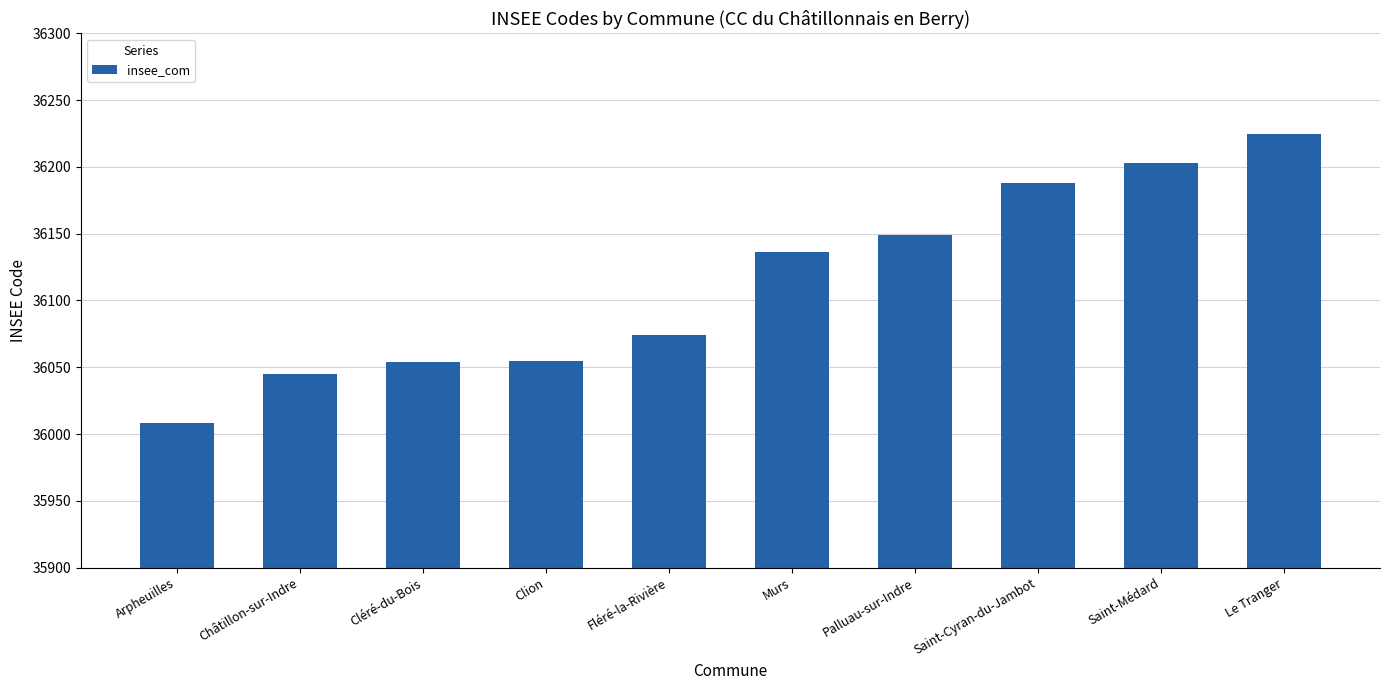

Are the bars grouped side by side (vs. stacked)?

No